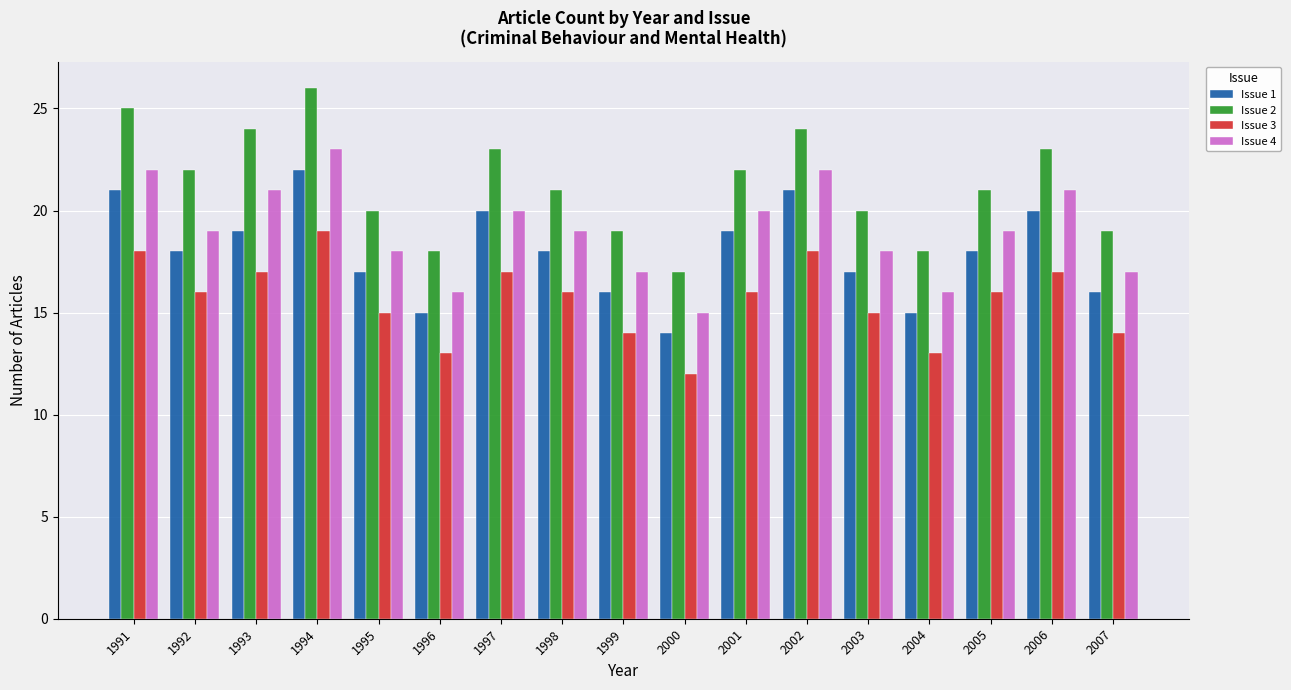

Are the bars horizontal?

No